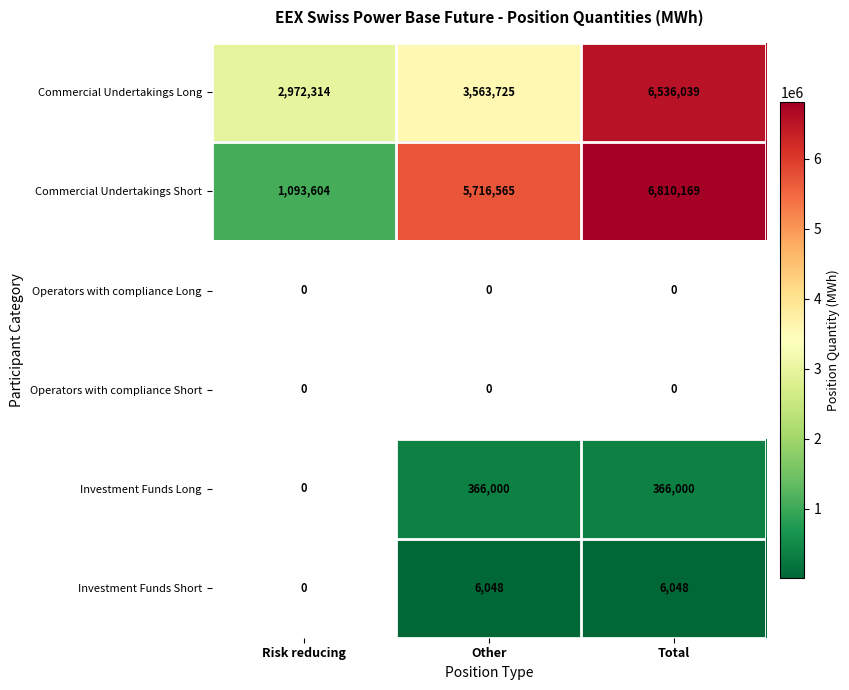

How many distinct data groups are displayed?

6